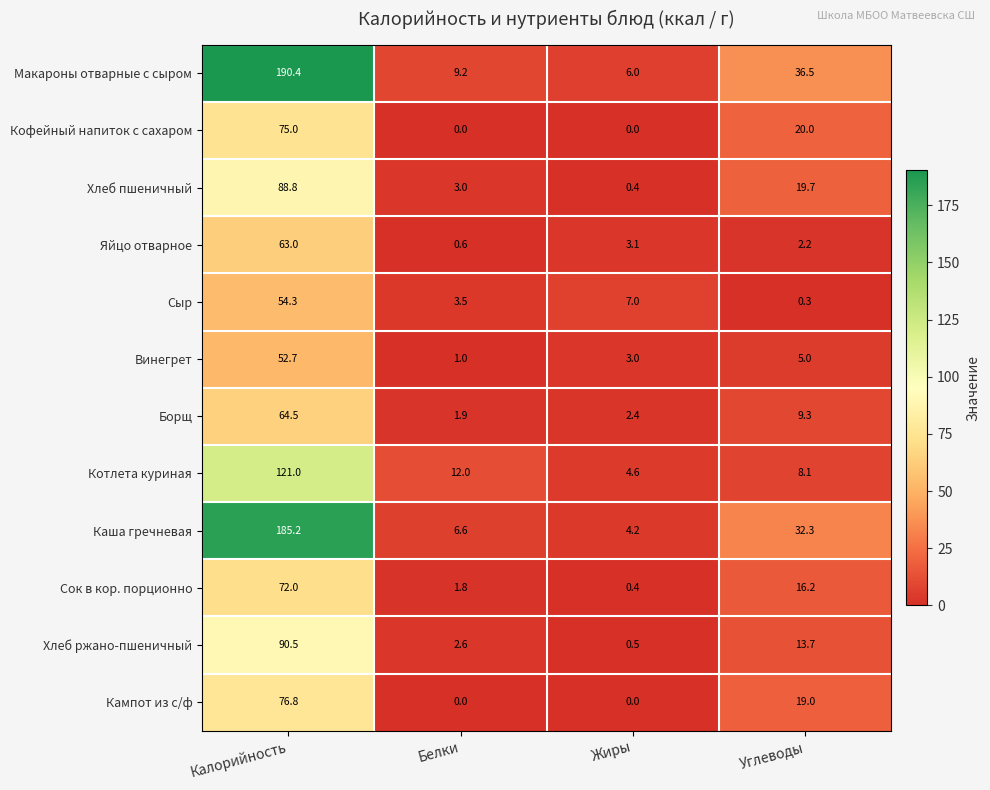

True or false: Кампот из с/ф has a value of 0.0 at Белки.

True